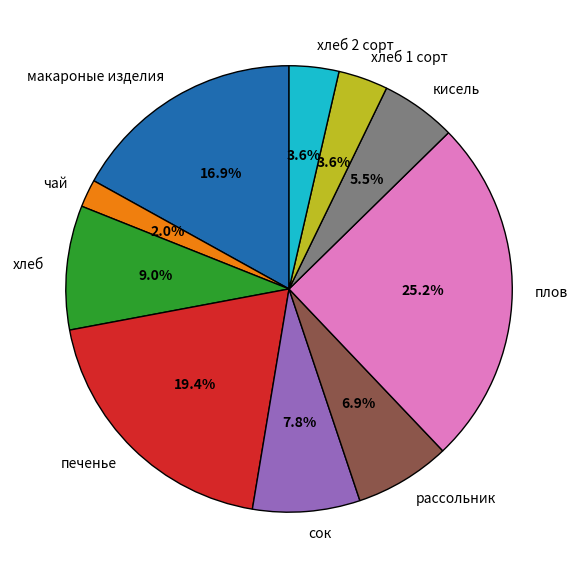

Is it true that кисель is 16% of the pie?

False